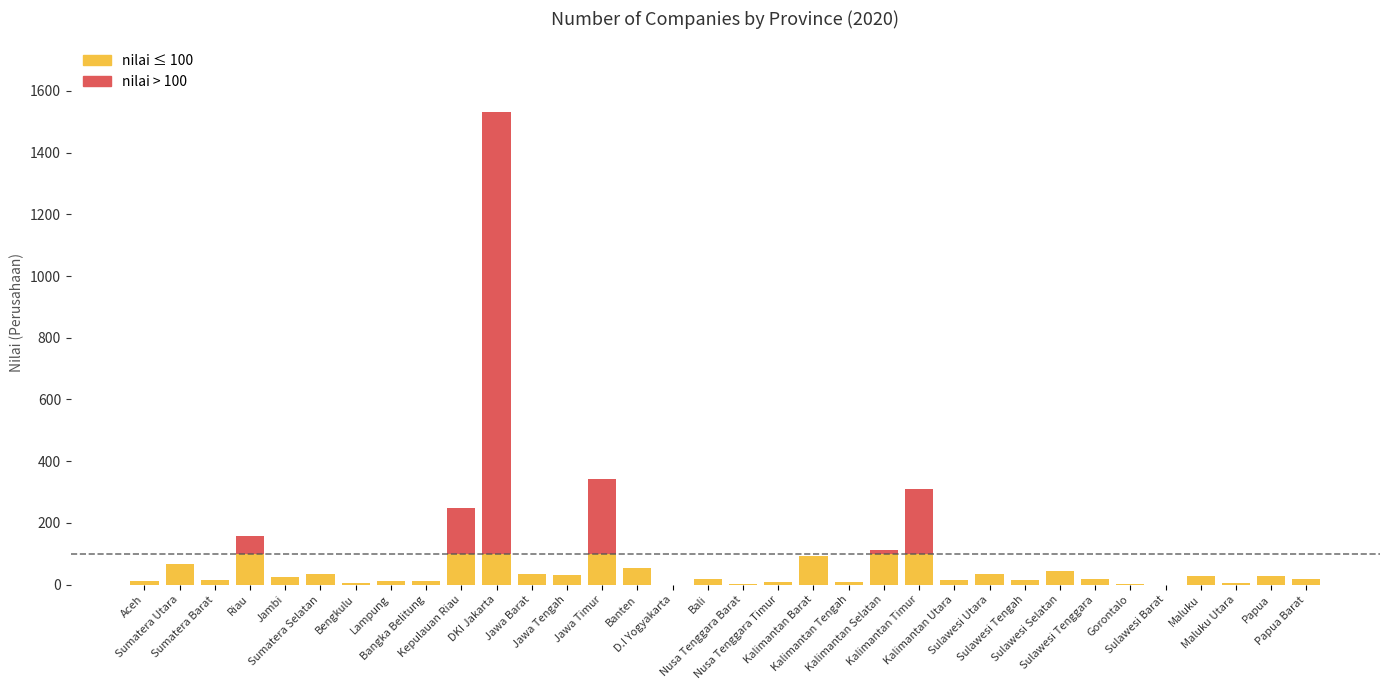

What is the average value?

98